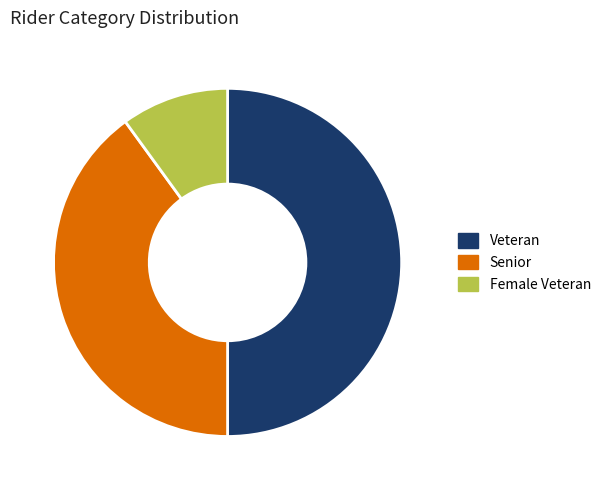

True or false: Senior accounts for 40% of the total.

True